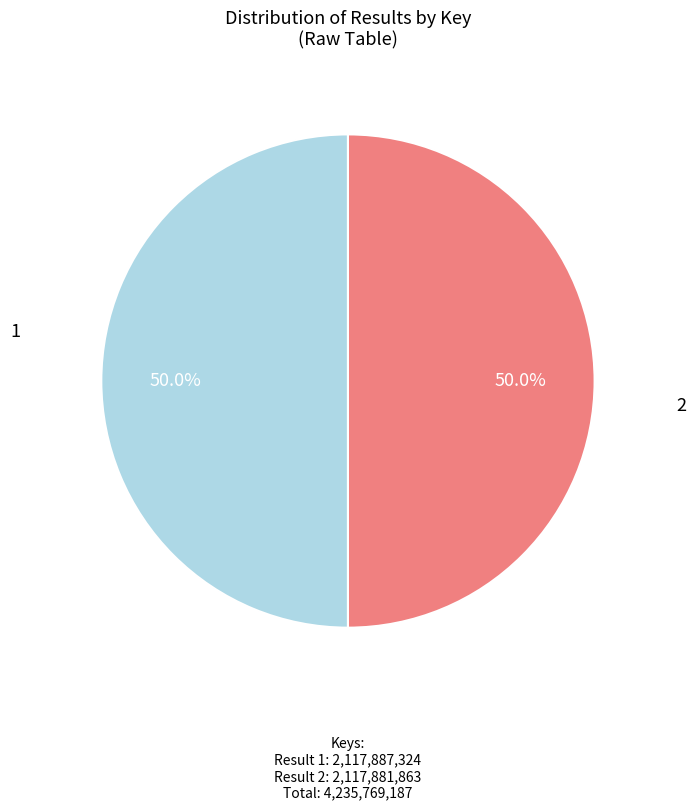

Count the number of slices in the pie.

2